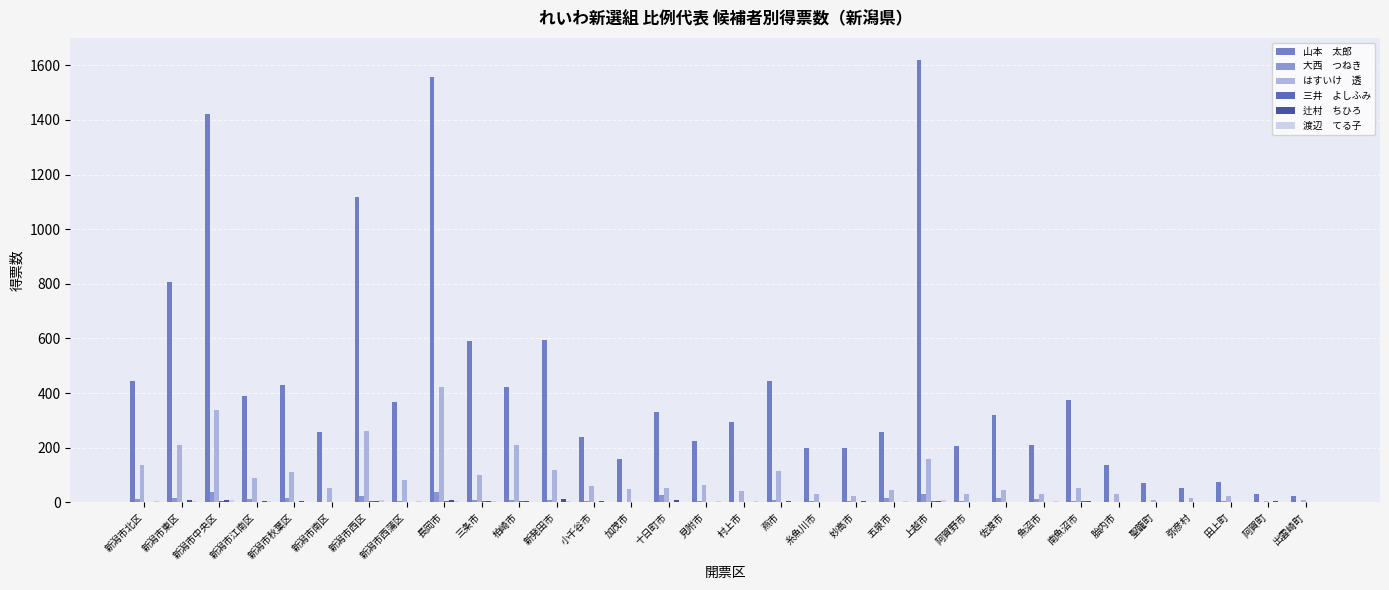

What is the spread (max minus min) of values at 見附市?

225.9